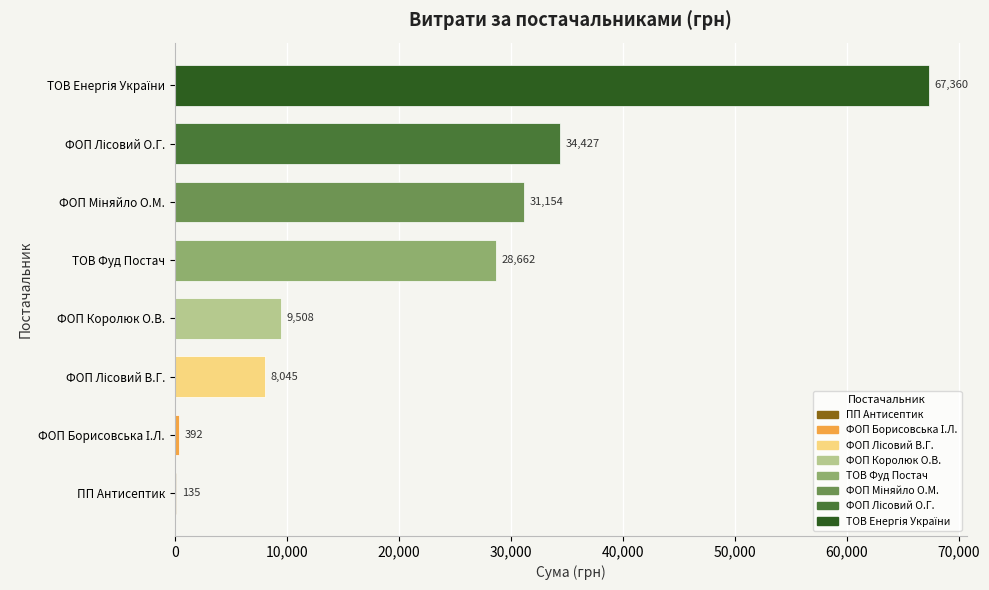

What is the maximum value shown in the chart?

67359.6